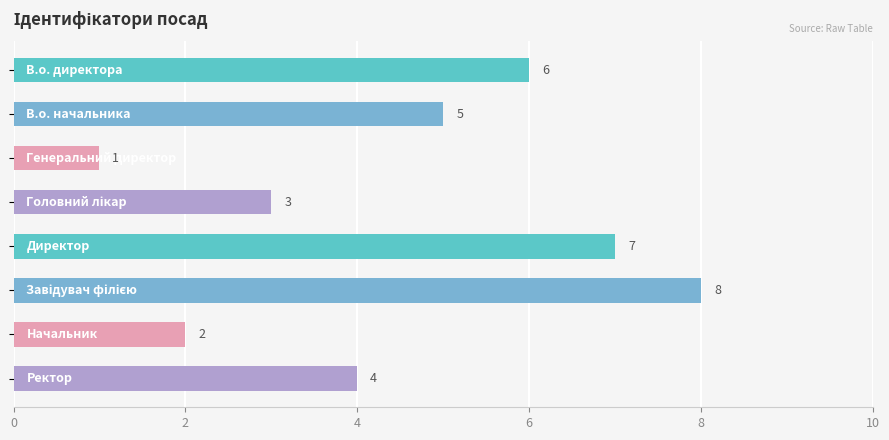

What is the sum of all values?

36